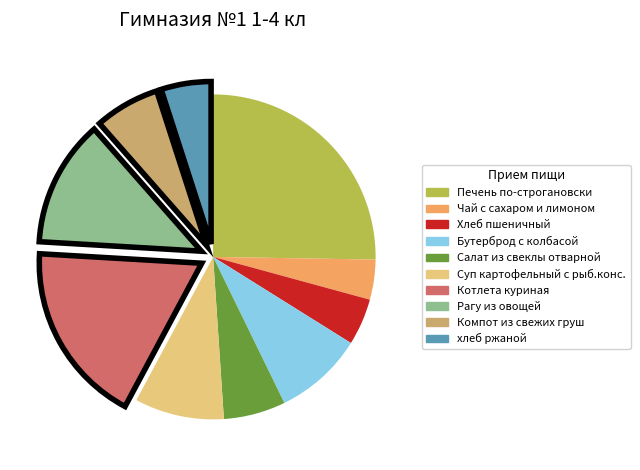

Is there a majority slice in this chart?

No